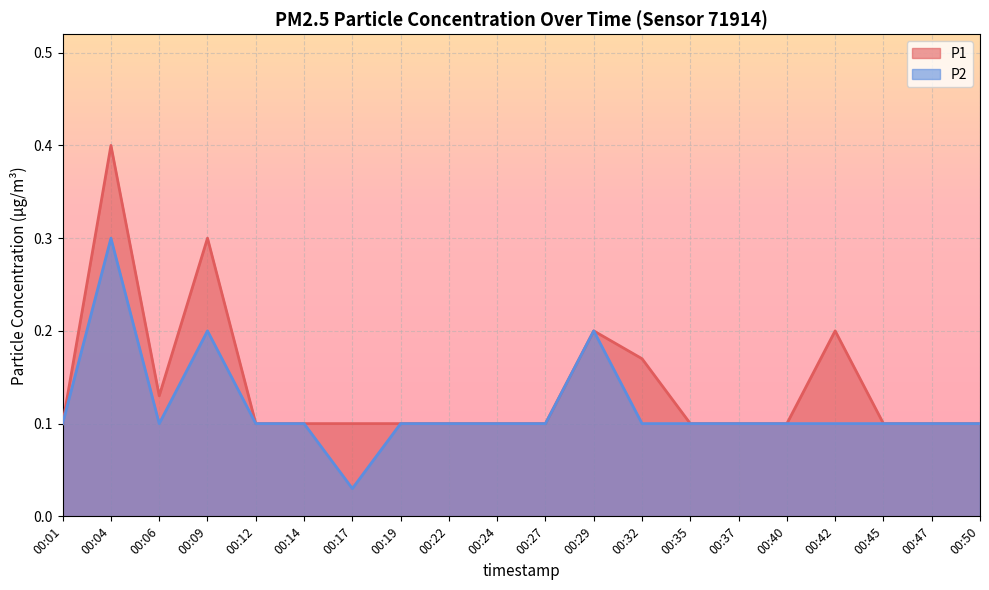

At 00:45, list the series in order from smallest to largest.

P1, P2